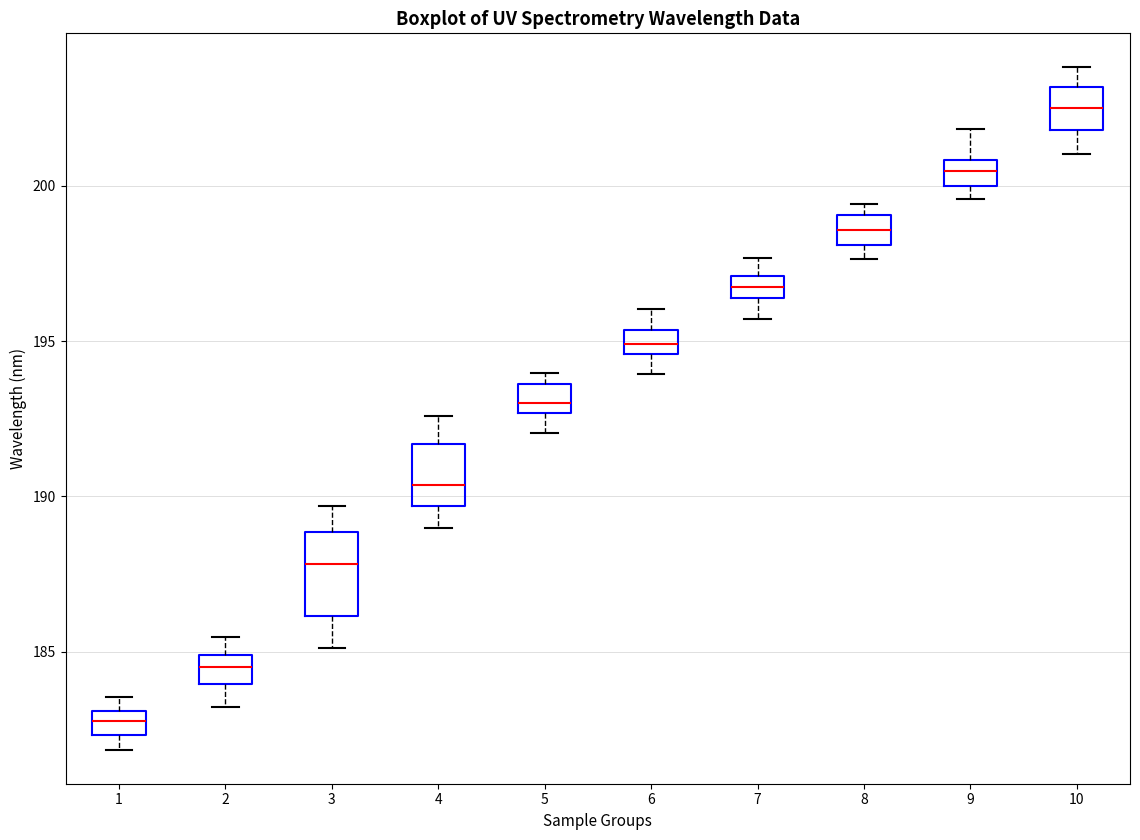

Where does the upper whisker of the box at x = 6 end on the y-axis? The values are not printed on the chart, so give them approximately, as read against the axis.

196.0